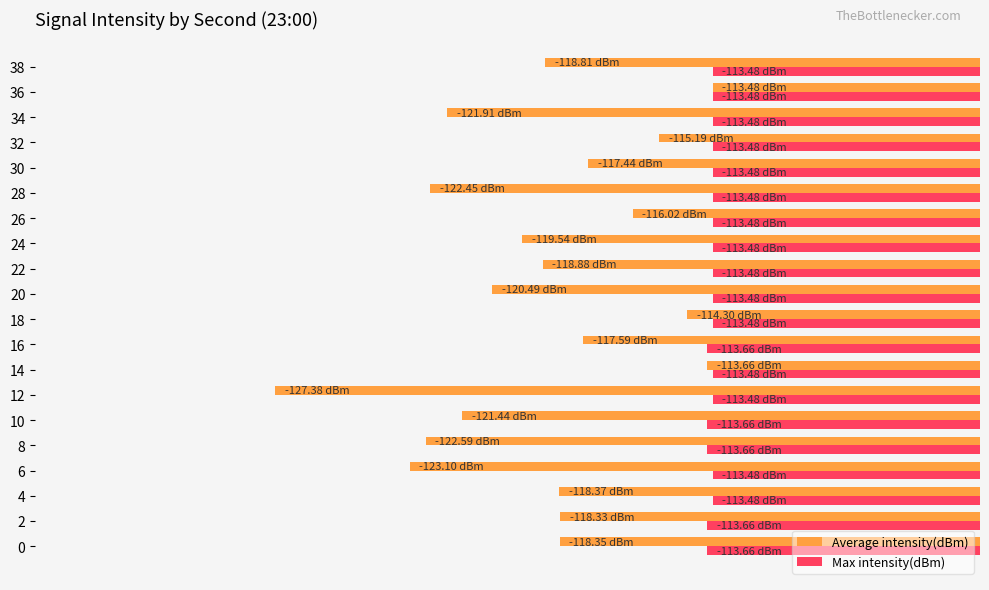

What is the value of the Max intensity(dBm) bar at the 2nd from the left?

-113.7